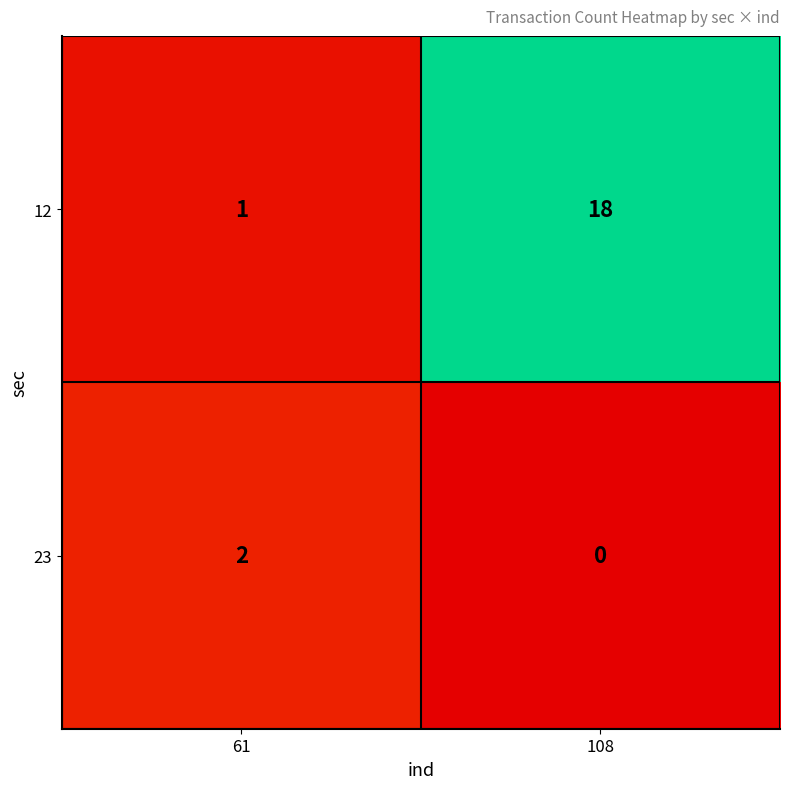

At which category does the chart reach its peak across all series?

108